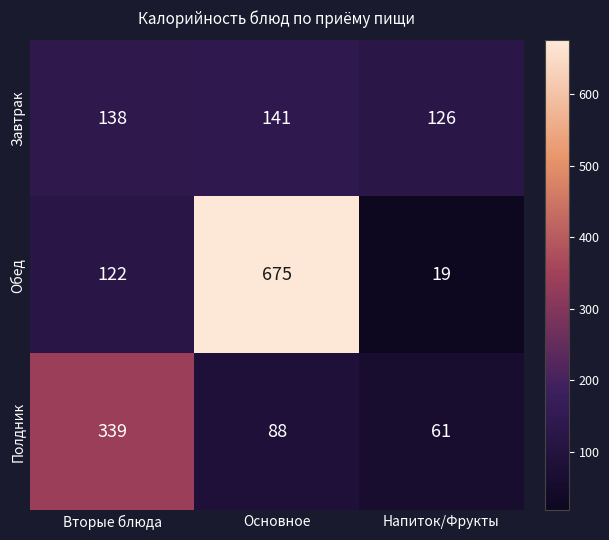

Which series has the largest total across all categories?

Обед